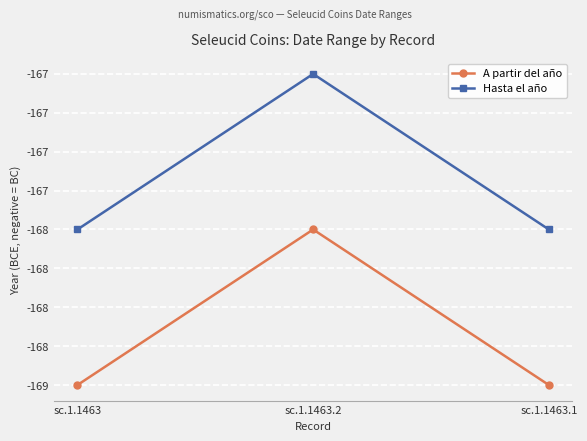

At which label is A partir del año closest to -168?

sc.1.1463.2